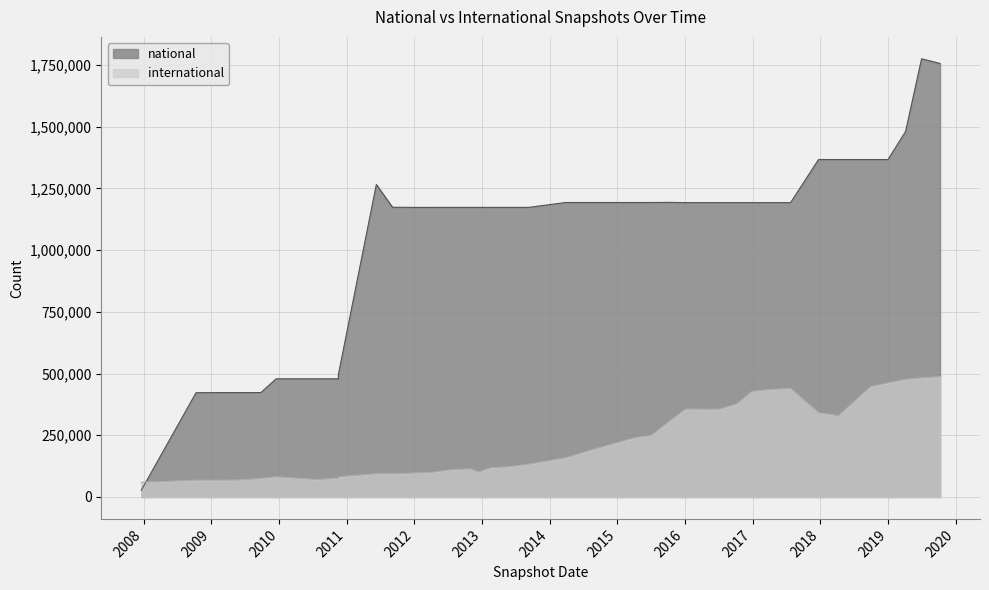

The chart shows a value of 166682 at 2011-09-05. True or false?

False